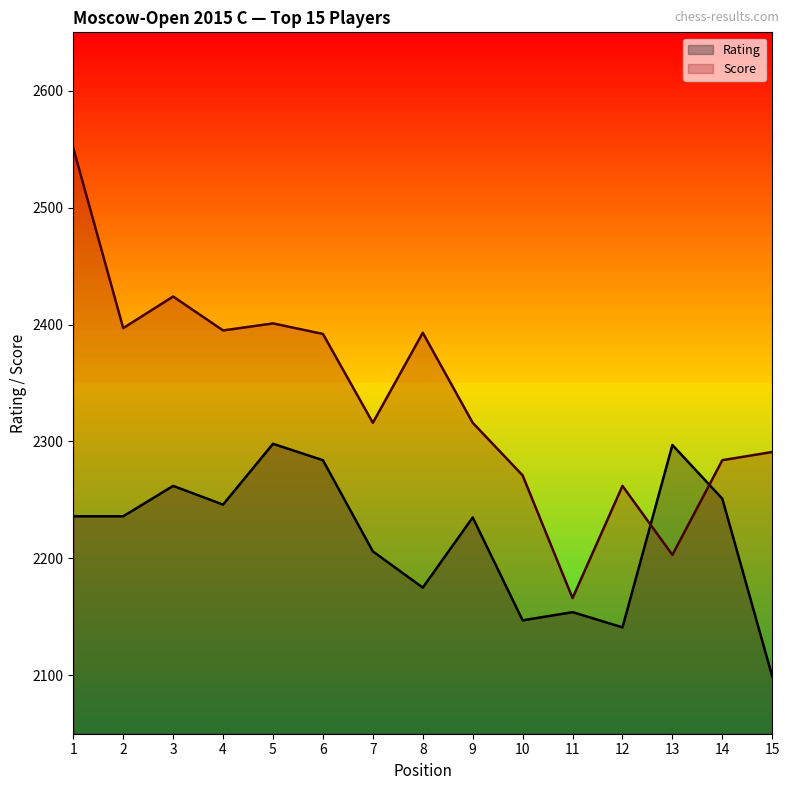

Which series has the largest range (max minus min)?

Score